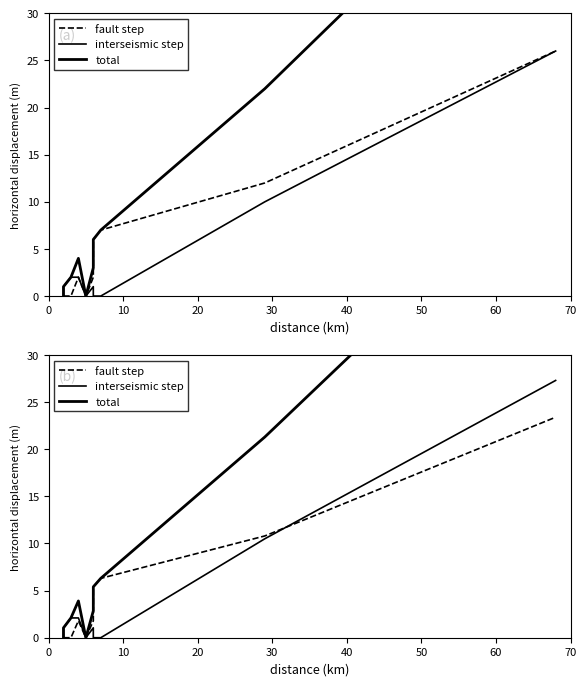

True or false: total and interseismic step cross at least once.

False